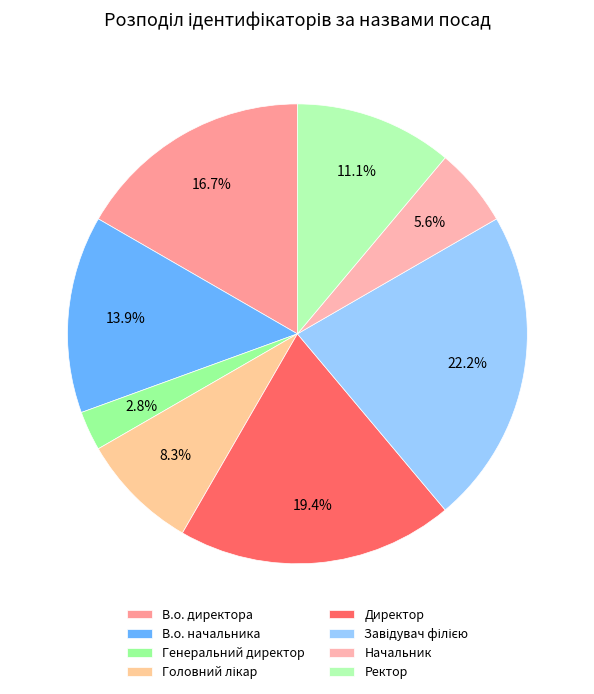

Count the number of slices in the pie.

8